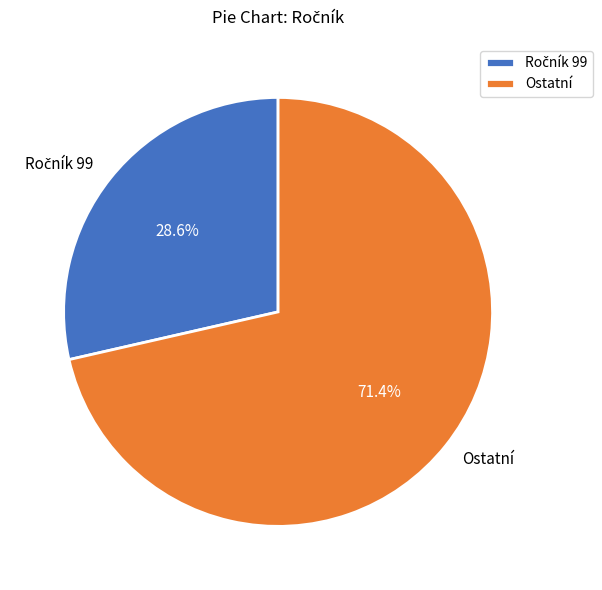

What portion of the pie excludes Ostatní?

28.6%